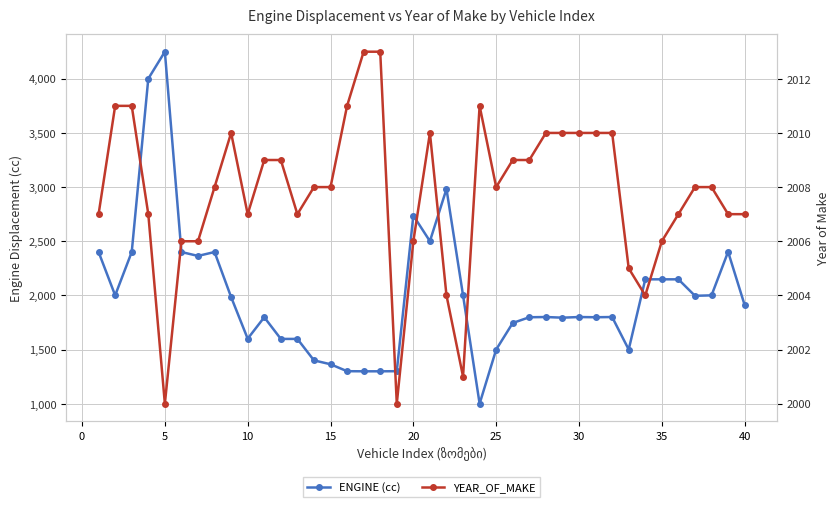

Does the chart display data point markers on the line(s)?

Yes